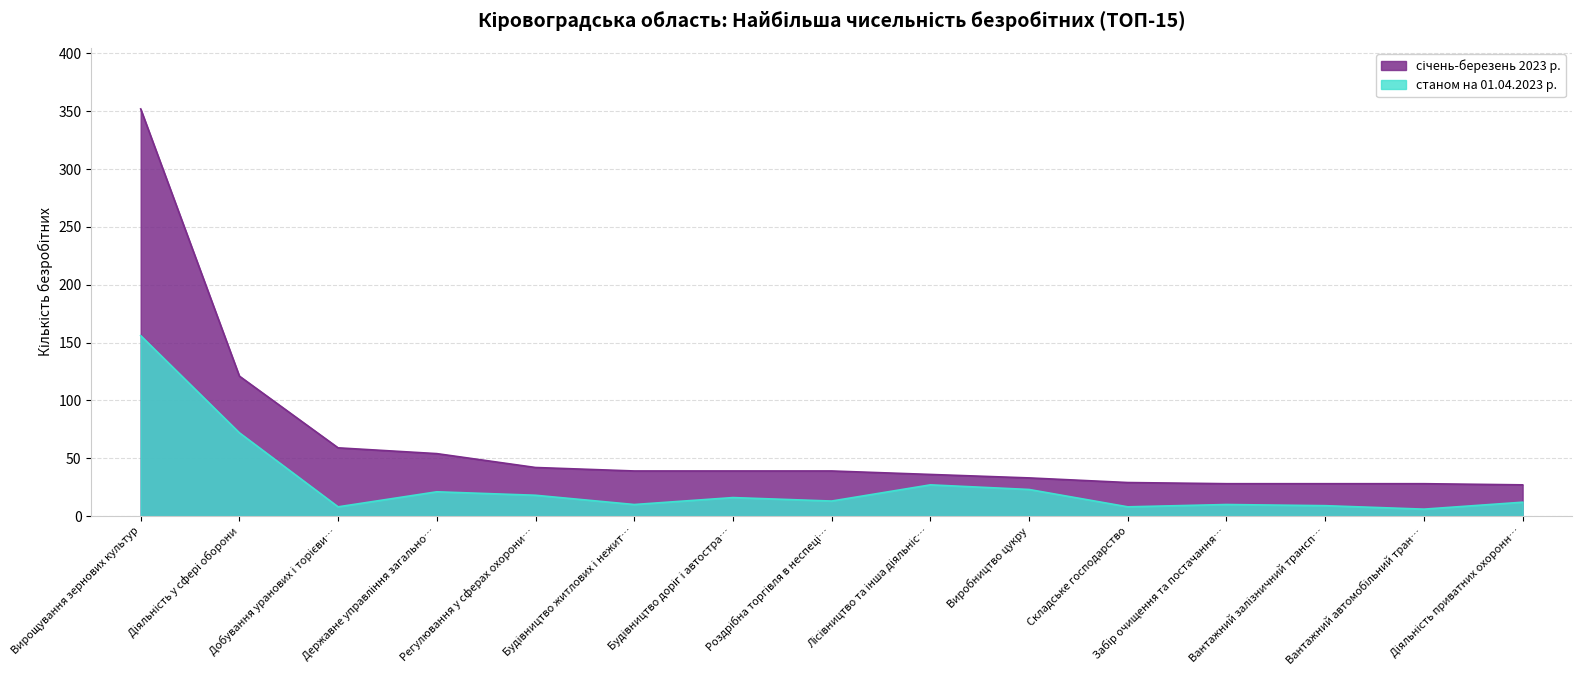

What is the difference between the maximum and minimum values in the станом на 01.04.2023 р. series?

150